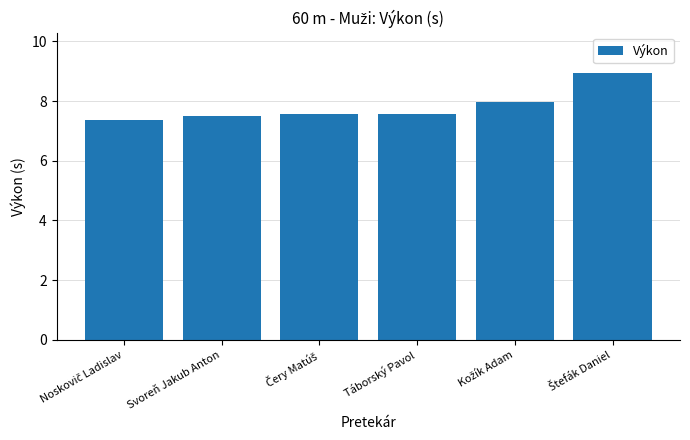

What is the average value?

7.8